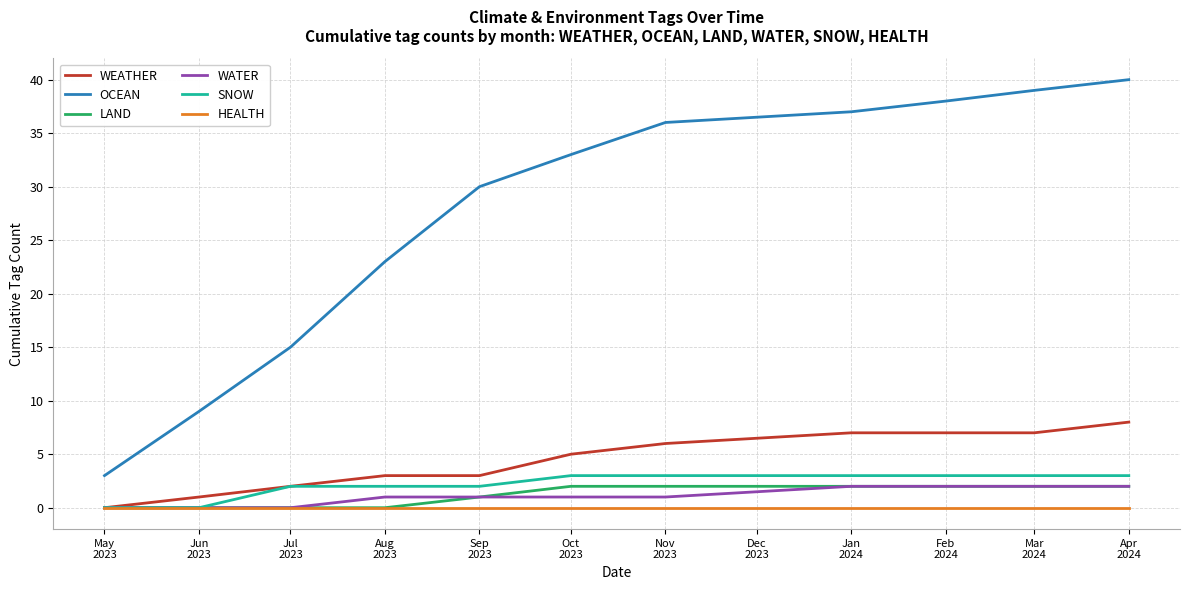

What is the greatest value displayed?

40